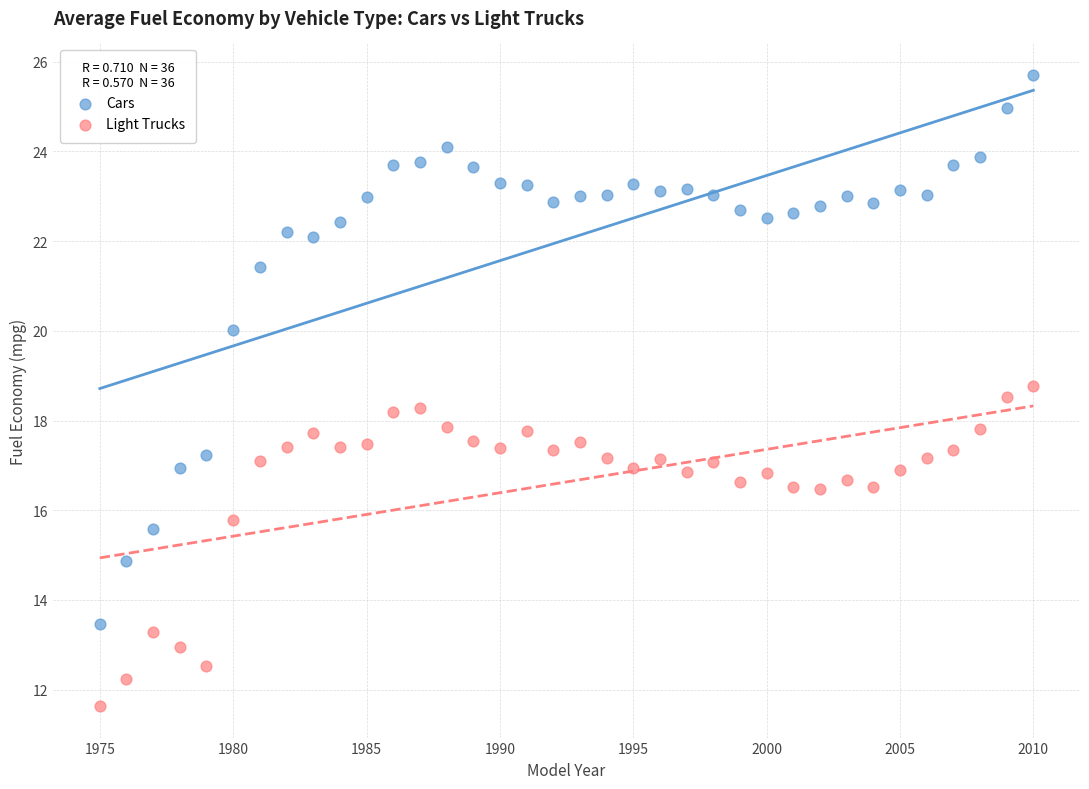

Across all data points, what is the range of X values (max minus min)?

35.0